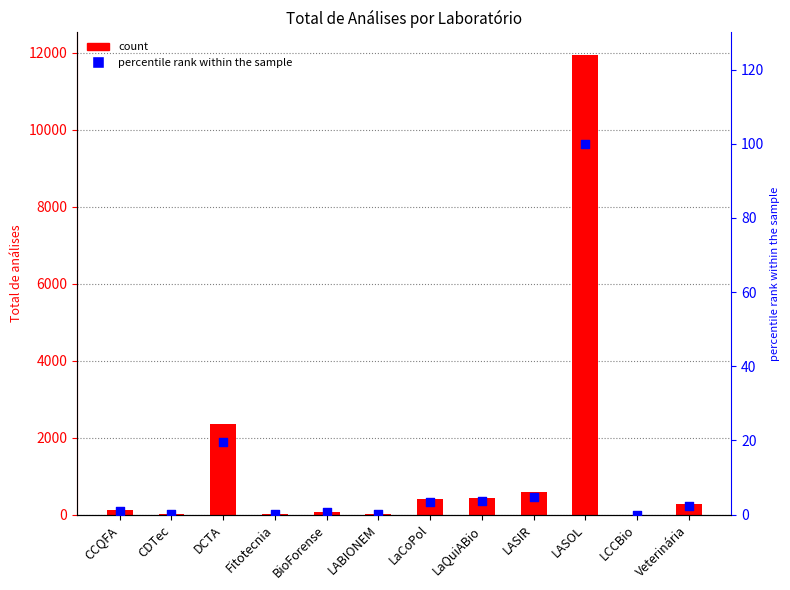

What is the total value across all series at DCTA?

2367.7